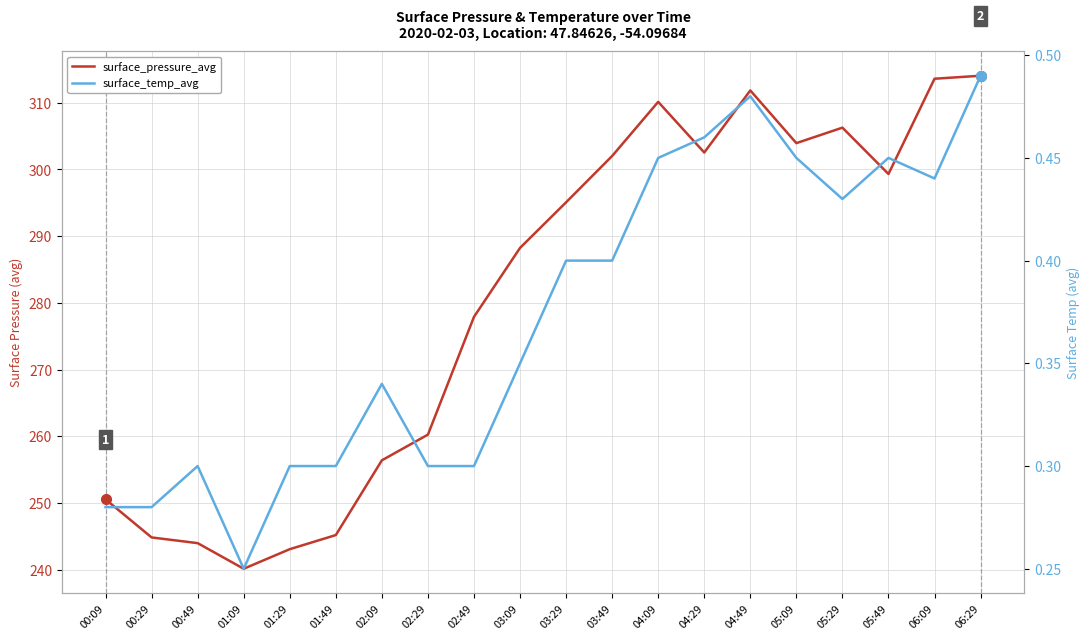

Which category has the highest value in the surface_temp_avg series?

06:29